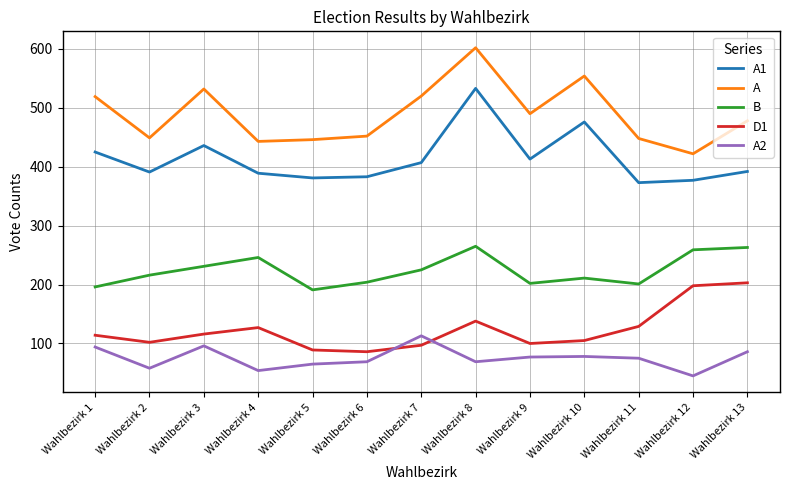

What is the total value across all series at Wahlbezirk 7?

1362